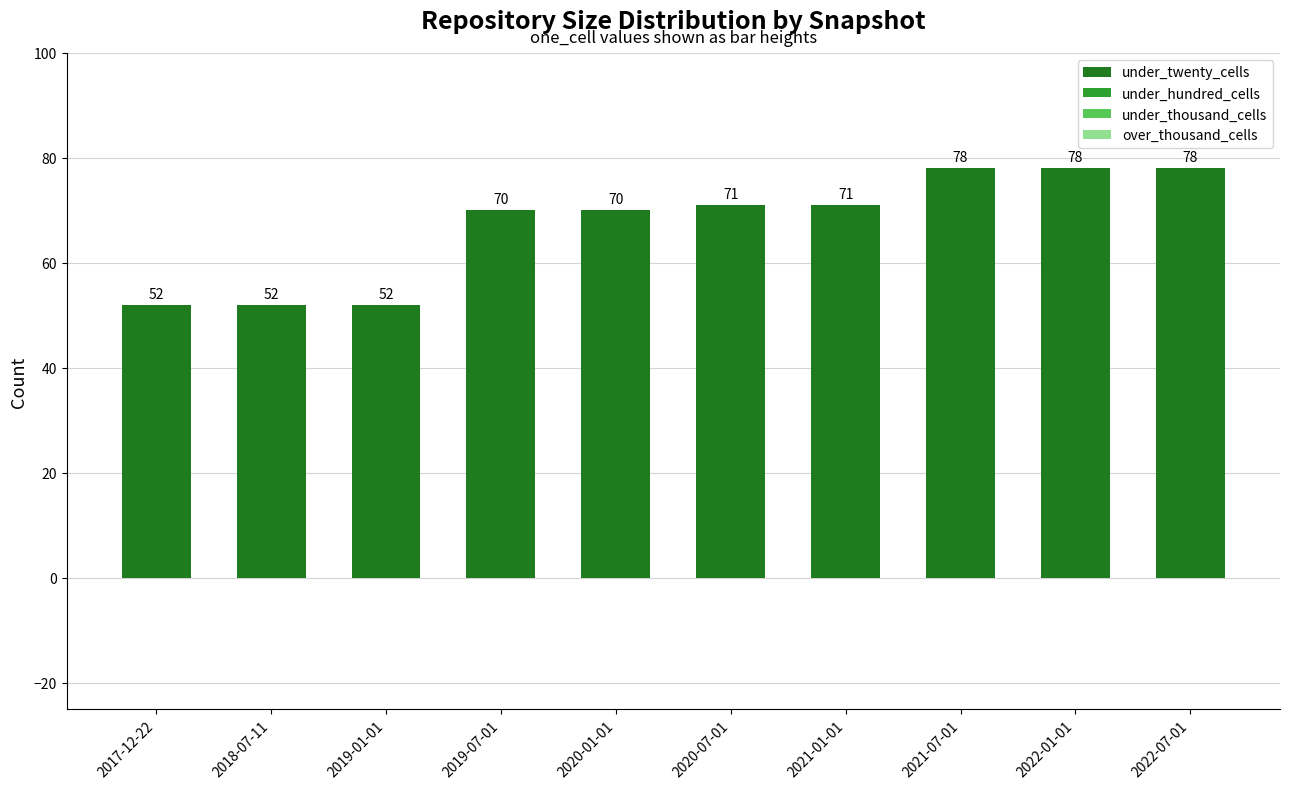

Count the values in the range 52 to 78.

10